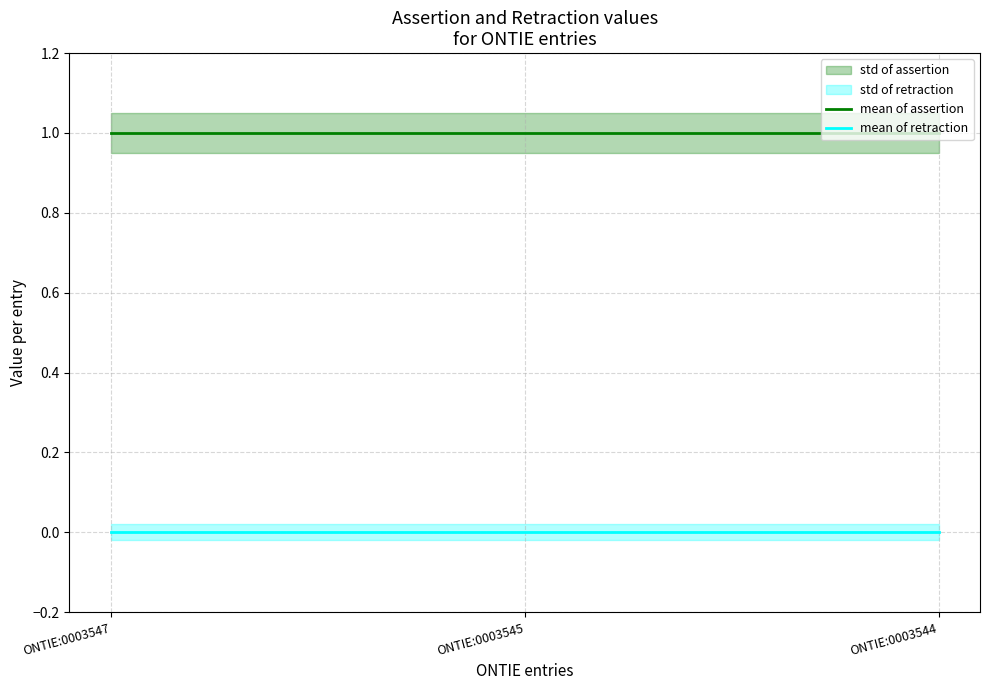

Rank the categories by mean of assertion value from highest to lowest.

ONTIE:0003547, ONTIE:0003545, ONTIE:0003544